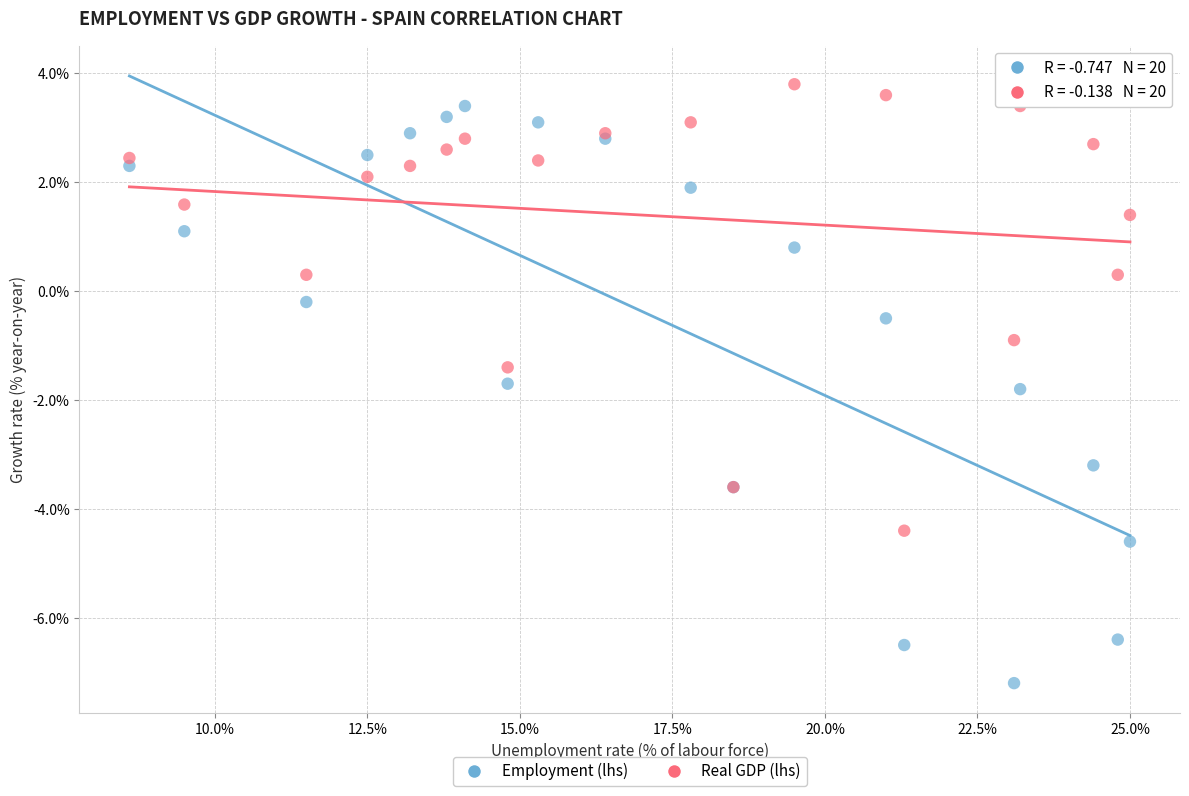

Which series contains the lowest Y value?

Employment (lhs)